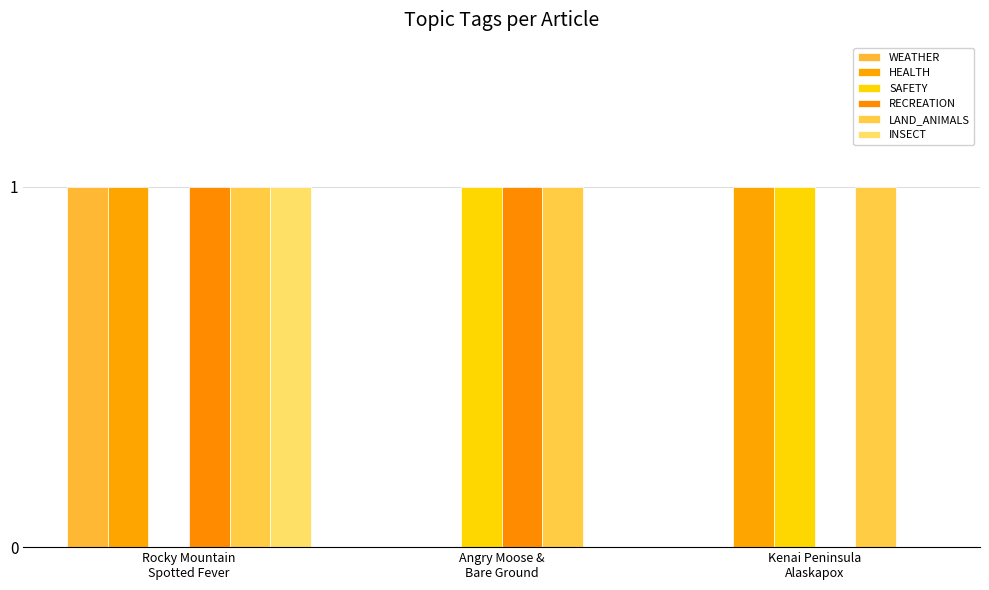

Rank the series at Kenai Peninsula
Alaskapox from lowest to highest value.

WEATHER, RECREATION, INSECT, HEALTH, SAFETY, LAND_ANIMALS